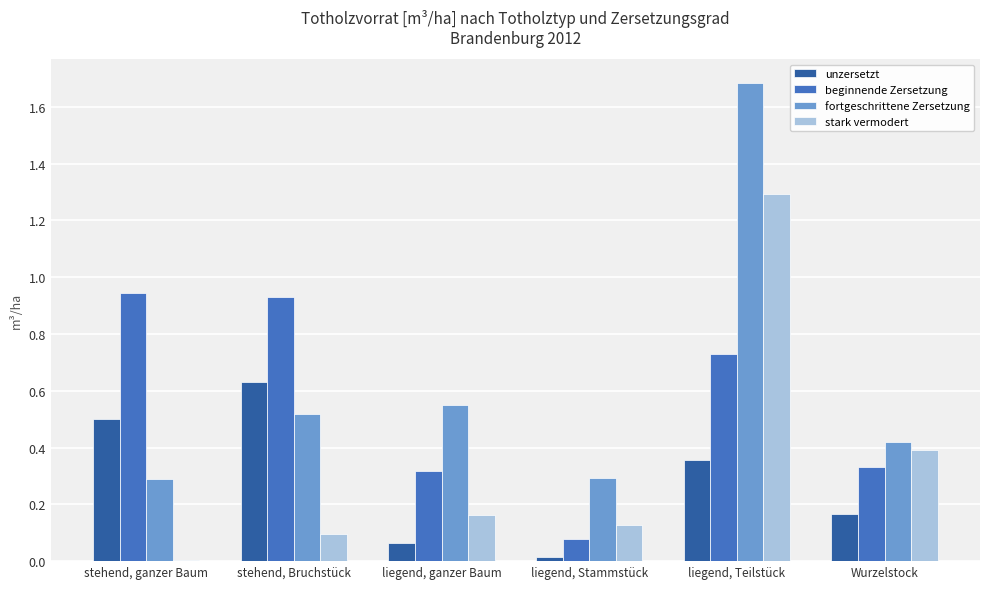

What is the greatest value displayed?

1.7